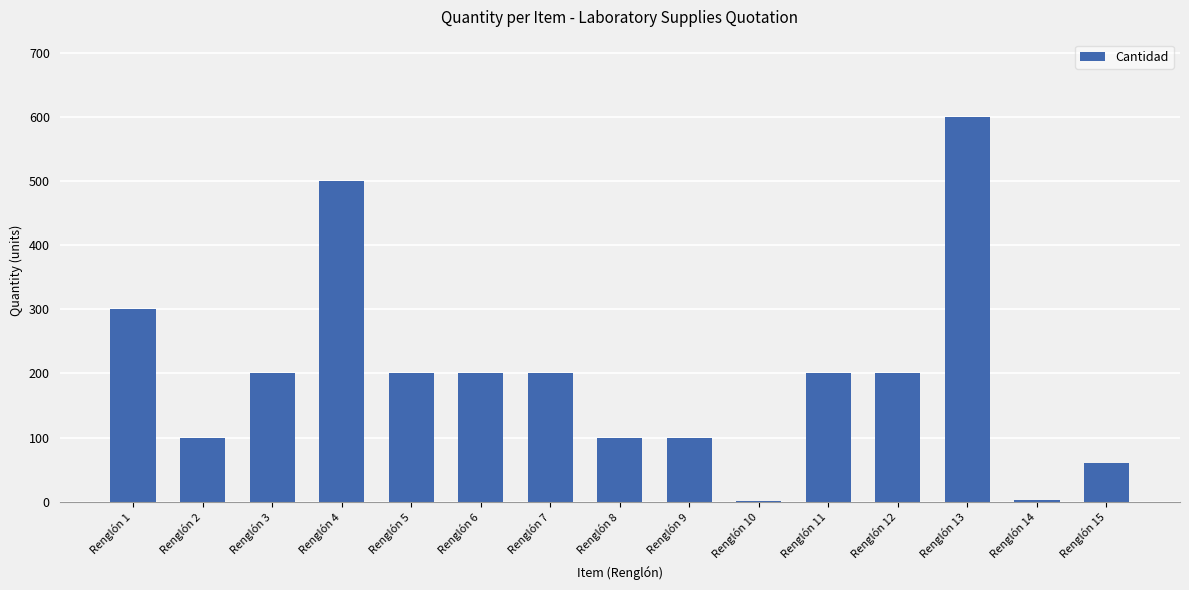

What is the maximum value shown in the chart?

600